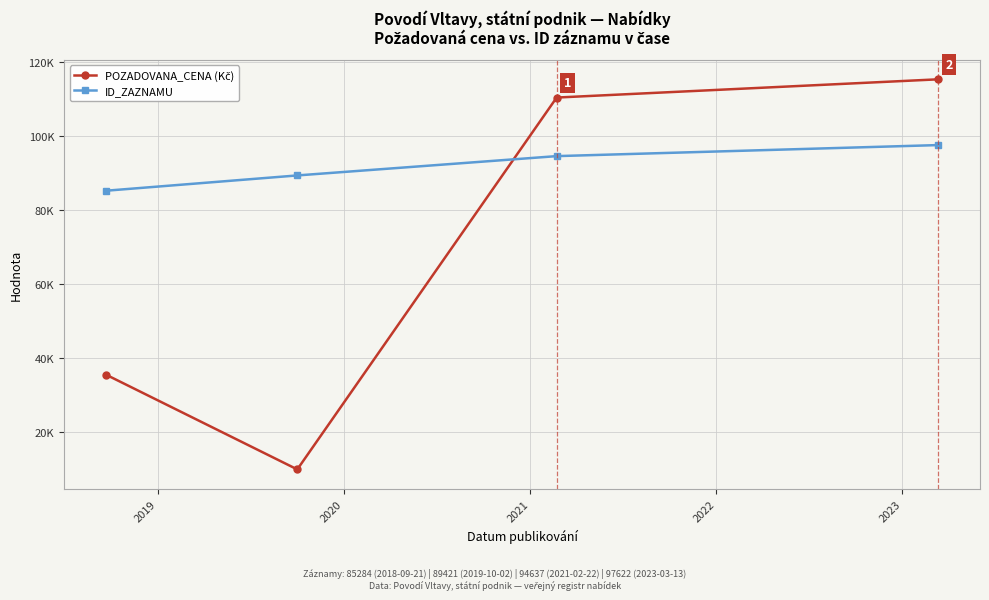

Which series has the largest total across all categories?

ID_ZAZNAMU